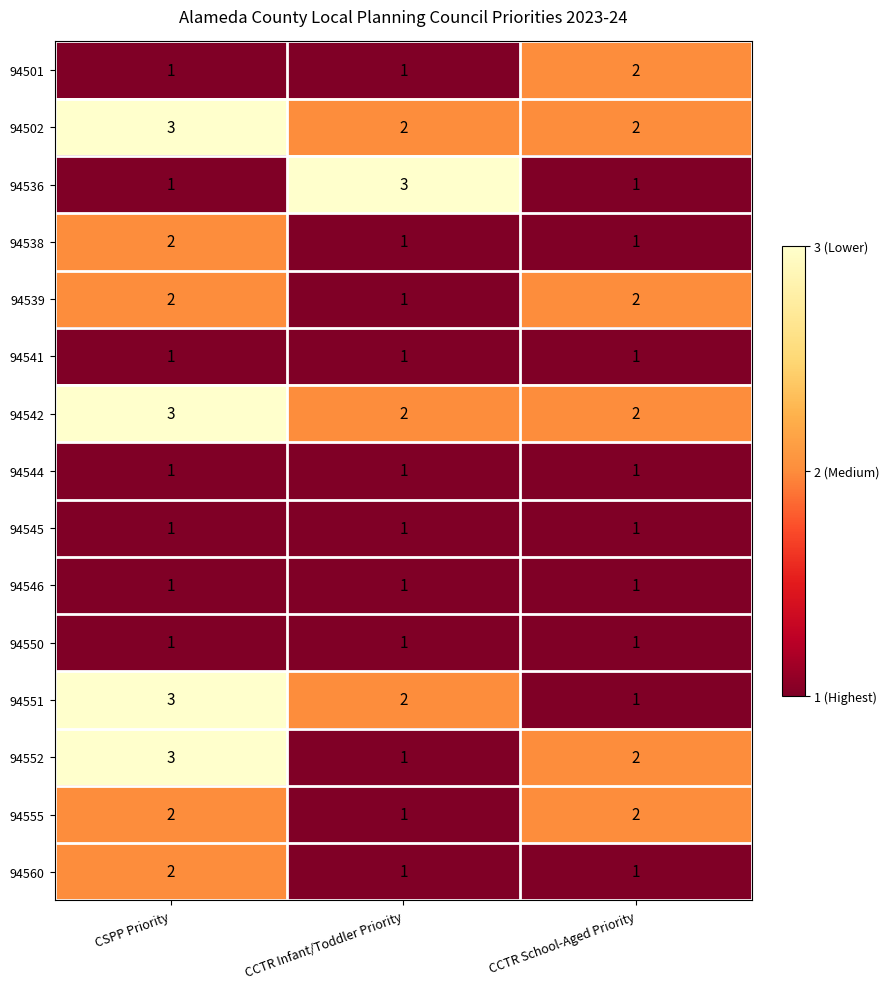

How many series are shown in this chart?

15